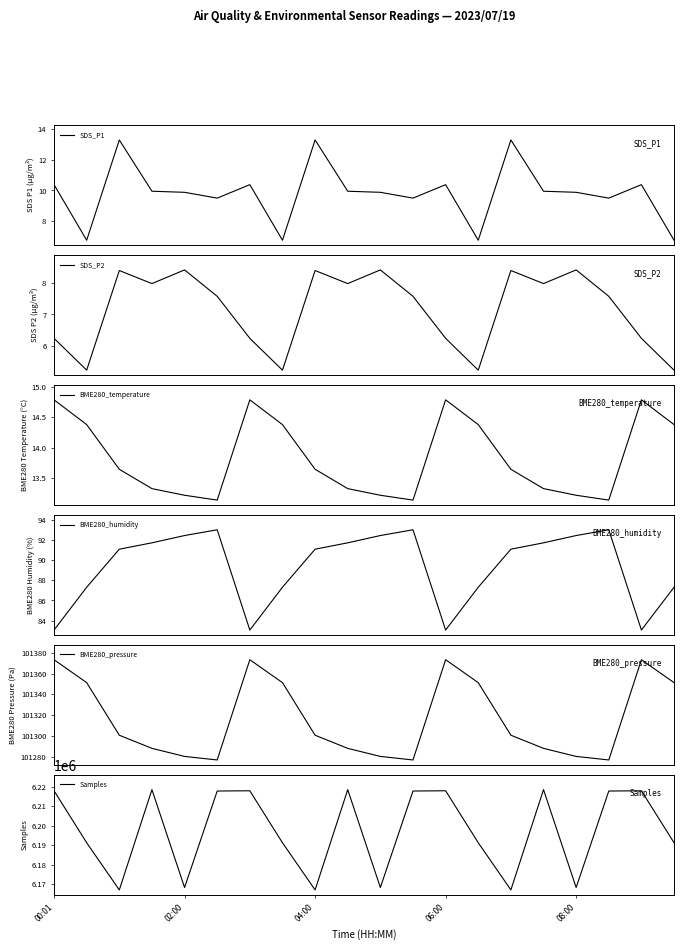

Rank the series by their maximum value, from highest to lowest.

Samples, BME280_pressure, BME280_humidity, BME280_temperature, SDS_P1, SDS_P2